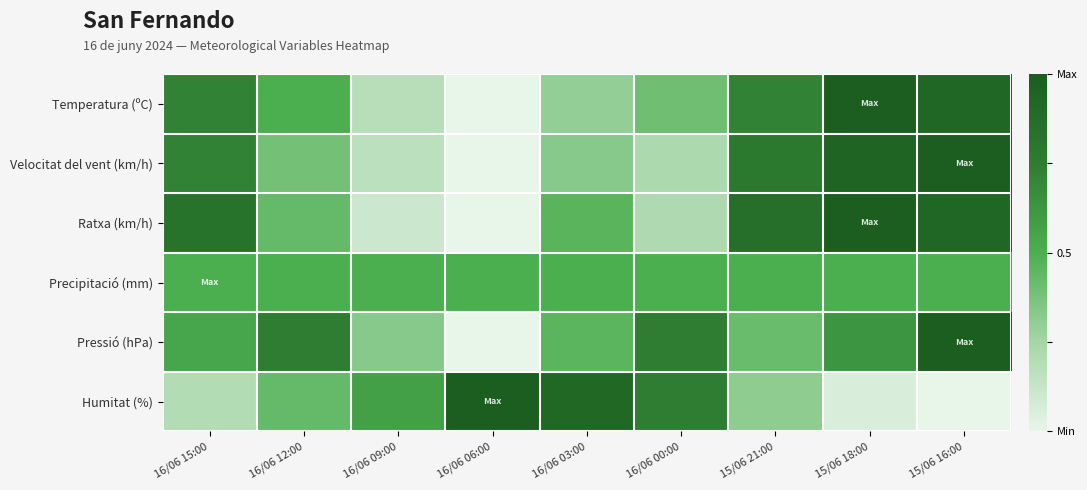

Reading right to left, transcribe all the data shown in this chart.

Temperatura (ºC): 15/06 16:00=0.9	15/06 18:00=1.0	15/06 21:00=0.7	16/06 00:00=0.4	16/06 03:00=0.3	16/06 06:00=0.0	16/06 09:00=0.2	16/06 12:00=0.5	16/06 15:00=0.7
Velocitat del vent (km/h): 15/06 16:00=1.0	15/06 18:00=0.9	15/06 21:00=0.8	16/06 00:00=0.2	16/06 03:00=0.3	16/06 06:00=0.0	16/06 09:00=0.2	16/06 12:00=0.4	16/06 15:00=0.7
Ratxa (km/h): 15/06 16:00=0.9	15/06 18:00=1.0	15/06 21:00=0.9	16/06 00:00=0.2	16/06 03:00=0.5	16/06 06:00=0.0	16/06 09:00=0.1	16/06 12:00=0.4	16/06 15:00=0.8
Precipitació (mm): 15/06 16:00=0.5	15/06 18:00=0.5	15/06 21:00=0.5	16/06 00:00=0.5	16/06 03:00=0.5	16/06 06:00=0.5	16/06 09:00=0.5	16/06 12:00=0.5	16/06 15:00=0.5
Pressió (hPa): 15/06 16:00=1.0	15/06 18:00=0.6	15/06 21:00=0.4	16/06 00:00=0.7	16/06 03:00=0.5	16/06 06:00=0.0	16/06 09:00=0.3	16/06 12:00=0.7	16/06 15:00=0.5
Humitat (%): 15/06 16:00=0.0	15/06 18:00=0.1	15/06 21:00=0.3	16/06 00:00=0.7	16/06 03:00=0.9	16/06 06:00=1.0	16/06 09:00=0.6	16/06 12:00=0.4	16/06 15:00=0.2